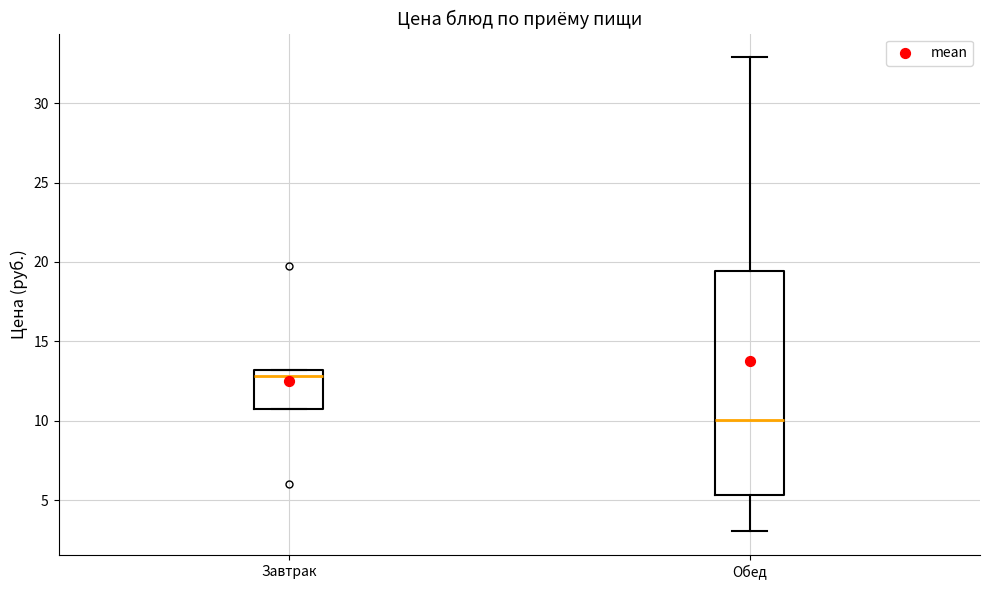

Reading left to right, read every box against the y-axis: the position of its median line, the range the box covers, and the ends of its whiskers. The values are not printed on the chart, so give them approximately, as read against the axis.

Завтрак: median 13.0 (just below the box's upper edge), box 11.0 to 13.0, whiskers 11.0 to 13.0
Обед: median 10.0, box 5.5 to 19.5, whiskers 3.0 to 33.0